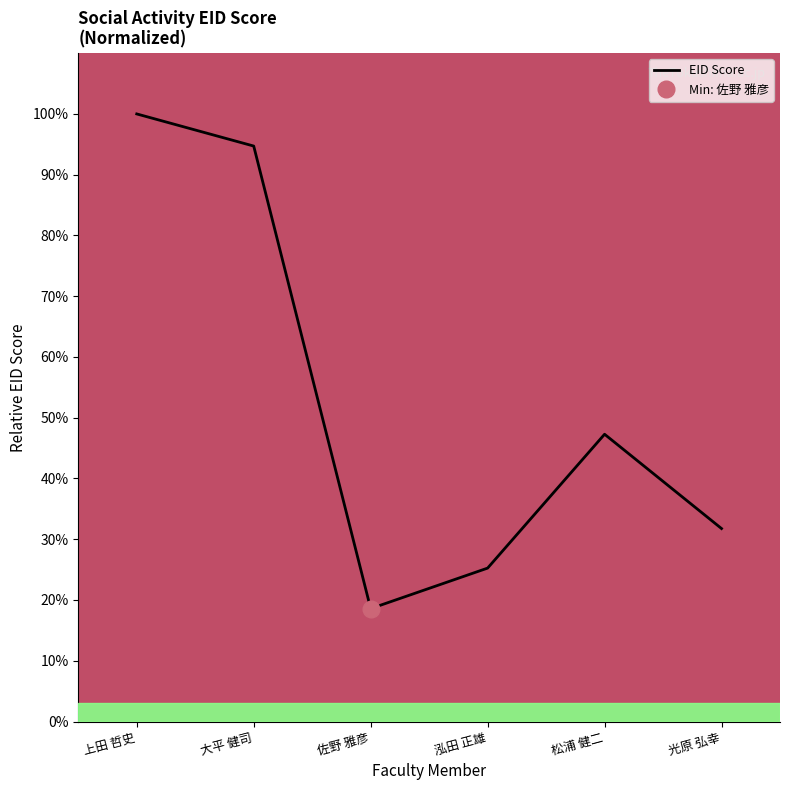

Reading left to right, transcribe all the data shown in this chart.

上田 哲史=100.0	大平 健司=94.7	佐野 雅彦=18.6	泓田 正雄=25.2	松浦 健二=47.3	光原 弘幸=31.8